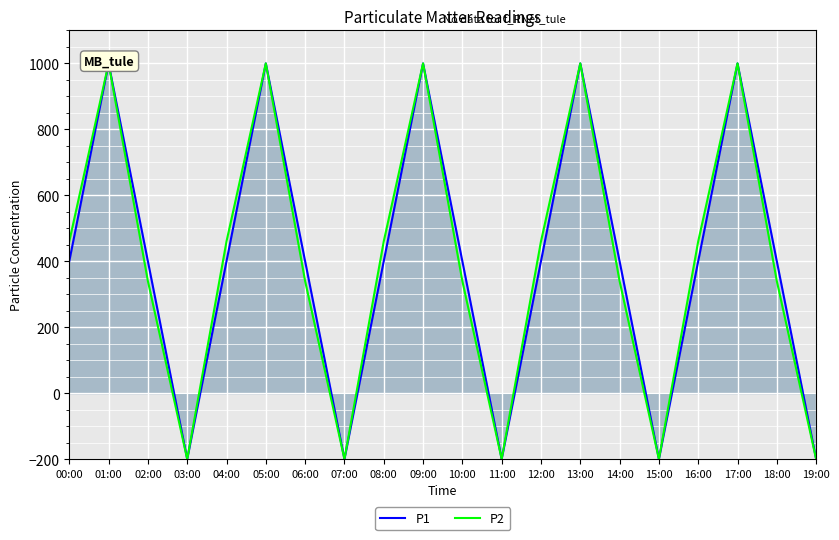

What is the label of the 18th point from the left?

17:00